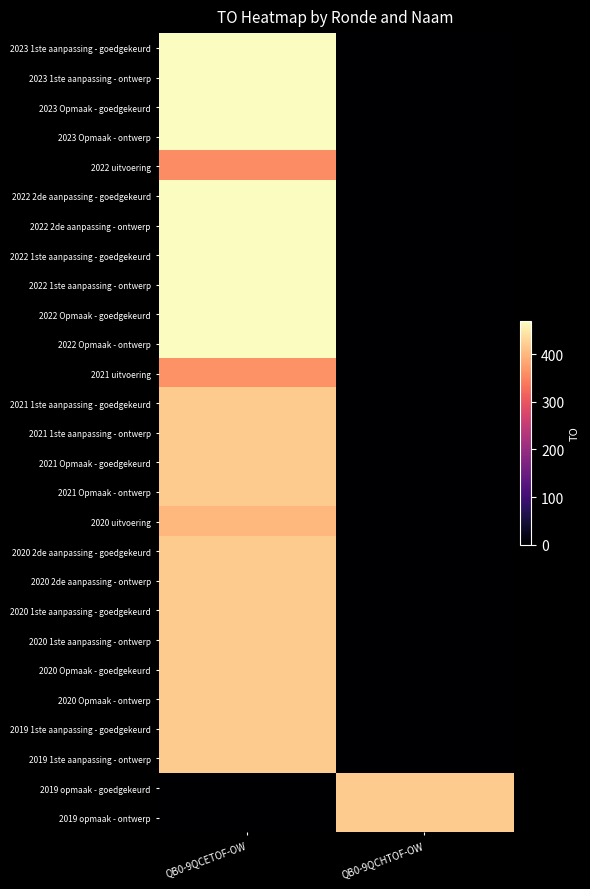

Which has a higher value, QB0-9QCHTOF-OW or QB0-9QCETOF-OW?

QB0-9QCETOF-OW